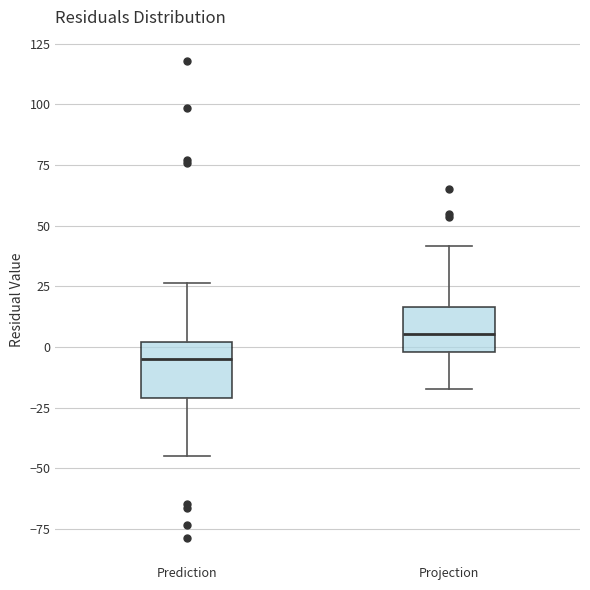

Reading left to right, read every box against the y-axis: the position of its median line, the range the box covers, and the ends of its whiskers. The values are not printed on the chart, so give them approximately, as read against the axis.

Prediction: median -5, box -20 to 0, whiskers -45 to 25
Projection: median 5, box 0 to 15, whiskers -15 to 40